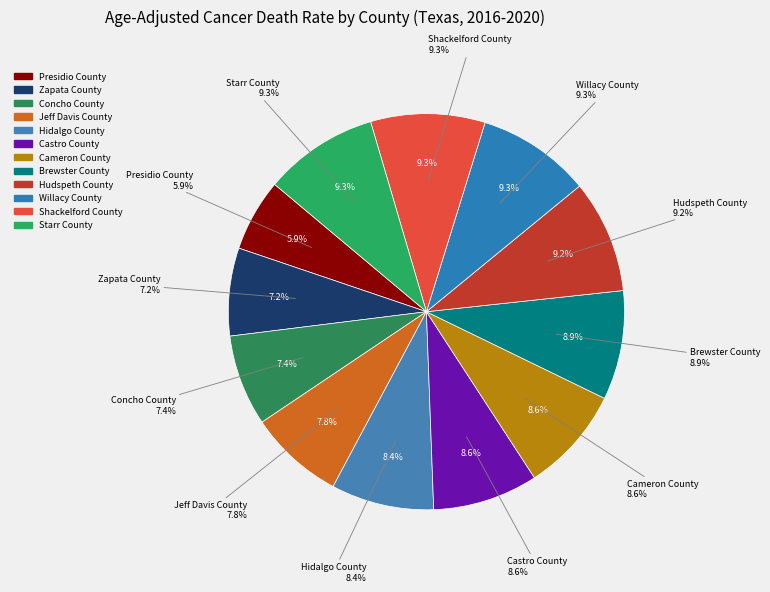

To the nearest percent, what portion does Willacy County represent?

9%